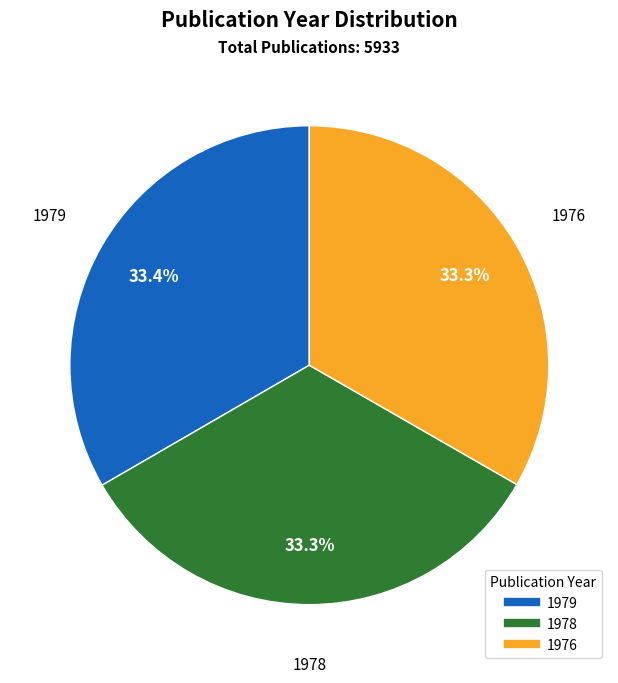

What is the total percentage of 1976 and 1978?

66.6%